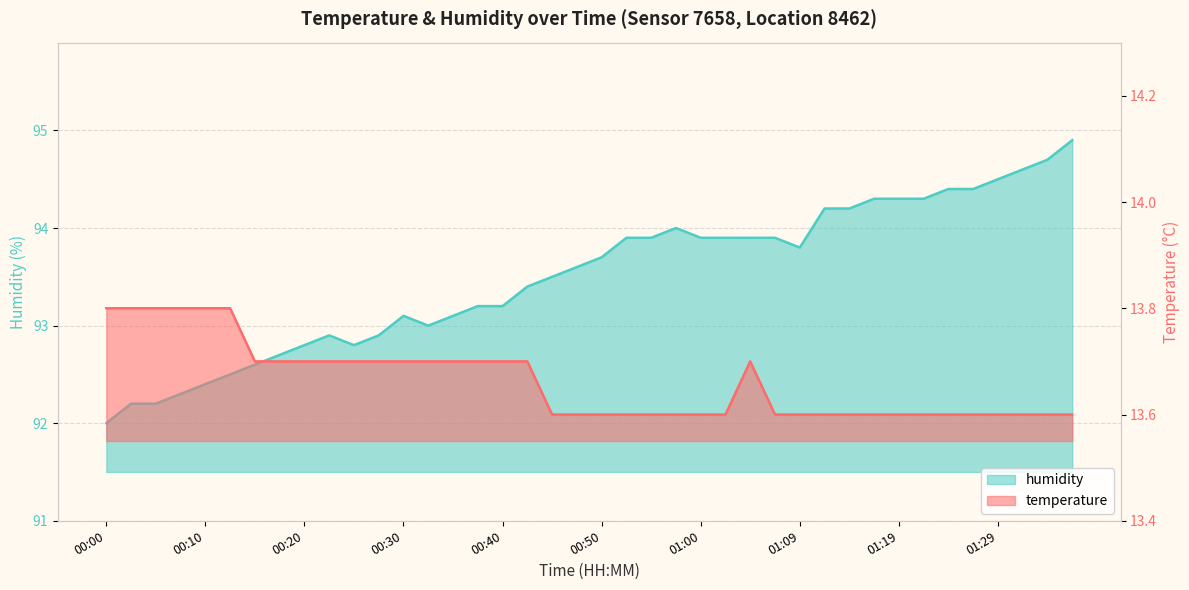

Is it true that temperature equals 6.7 at 01:09?

False